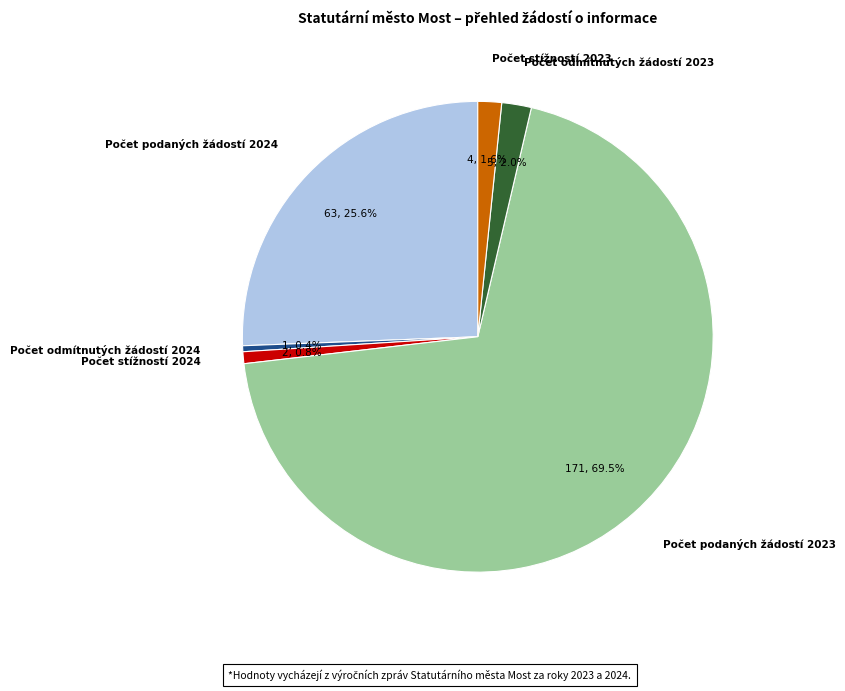

What is the largest slice in the pie chart?

Počet podaných žádostí 2023